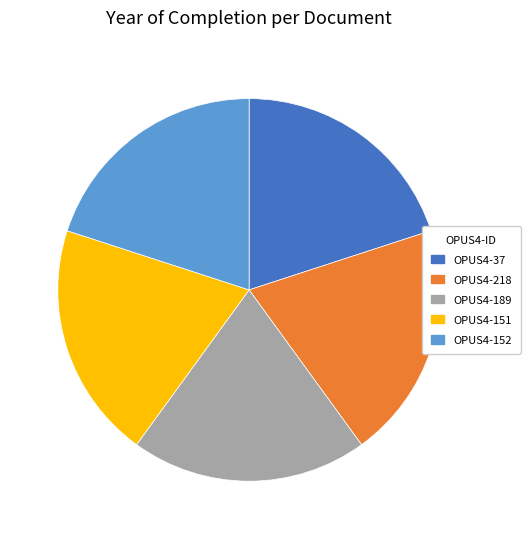

How many slices are in this pie chart?

5